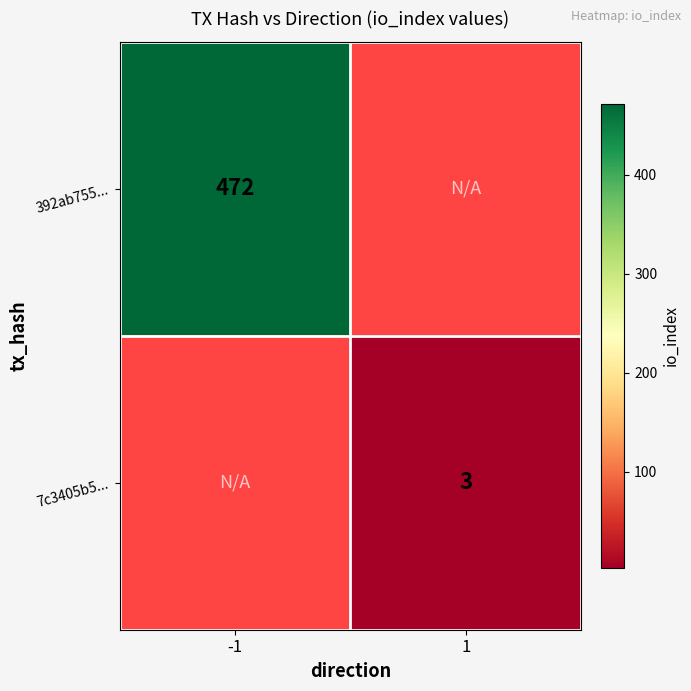

What is the minimum value shown in the chart?

3.0